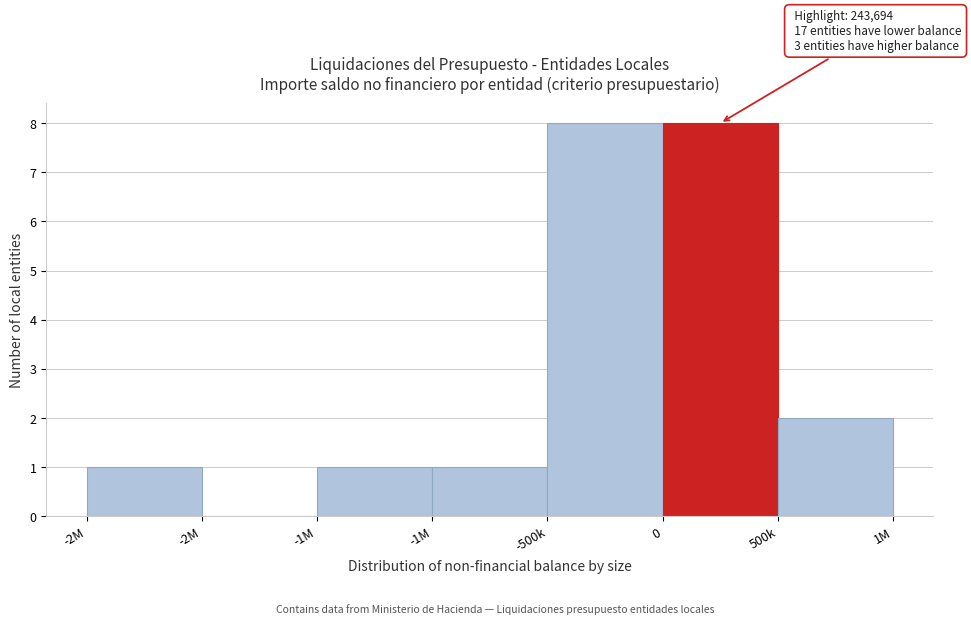

Are the bars horizontal?

No